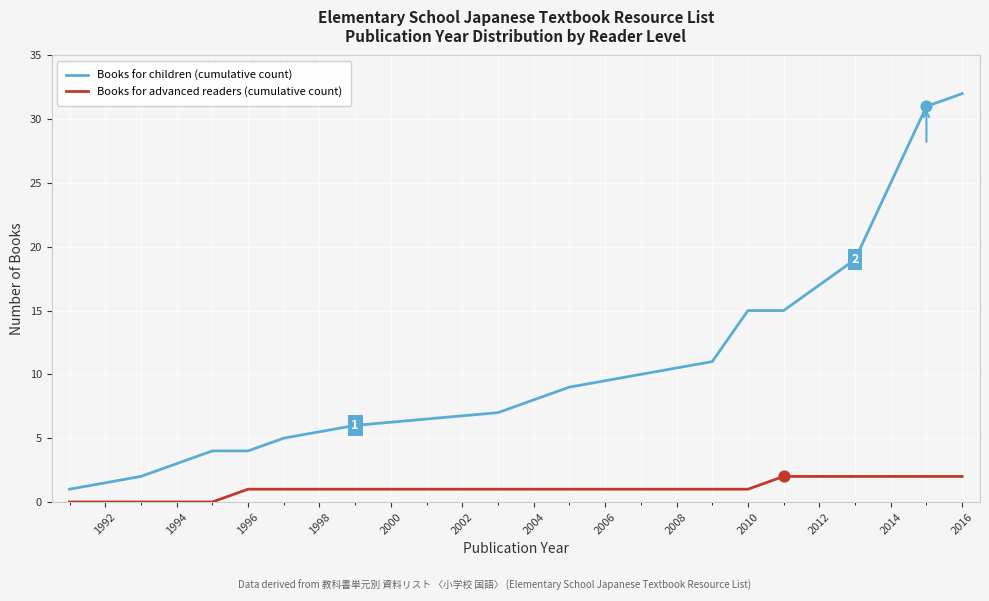

Which series has the largest total across all categories?

Books for children (cumulative count)